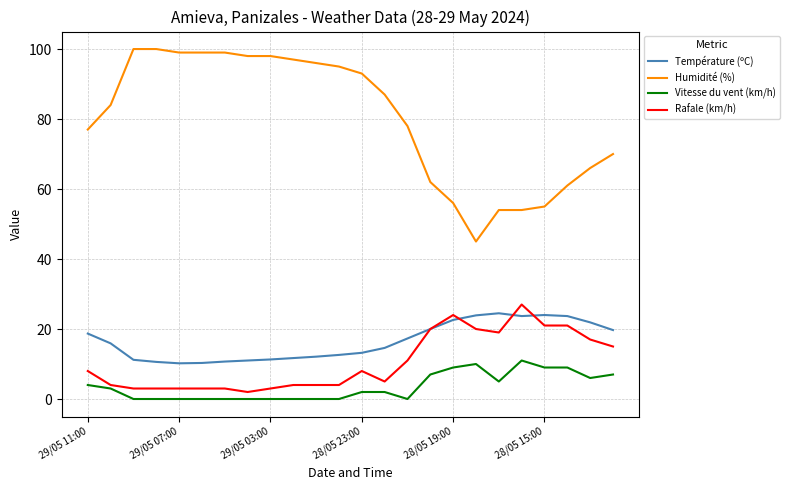

Which series has the largest range (max minus min)?

Humidité (%)